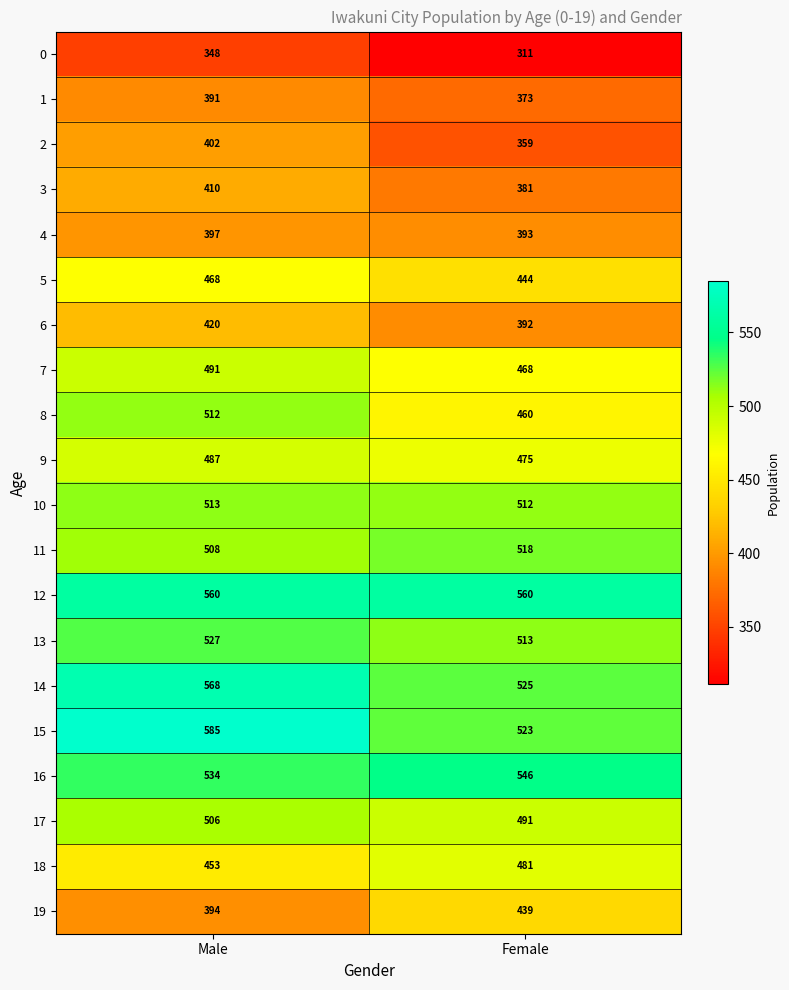

Rank the categories by 14 value from lowest to highest.

Female, Male